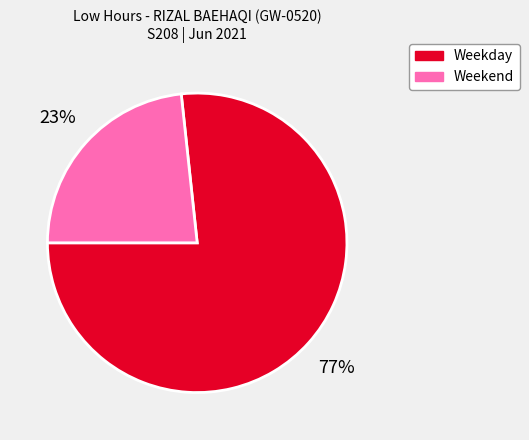

Is there any slice that represents more than half of the pie?

Yes